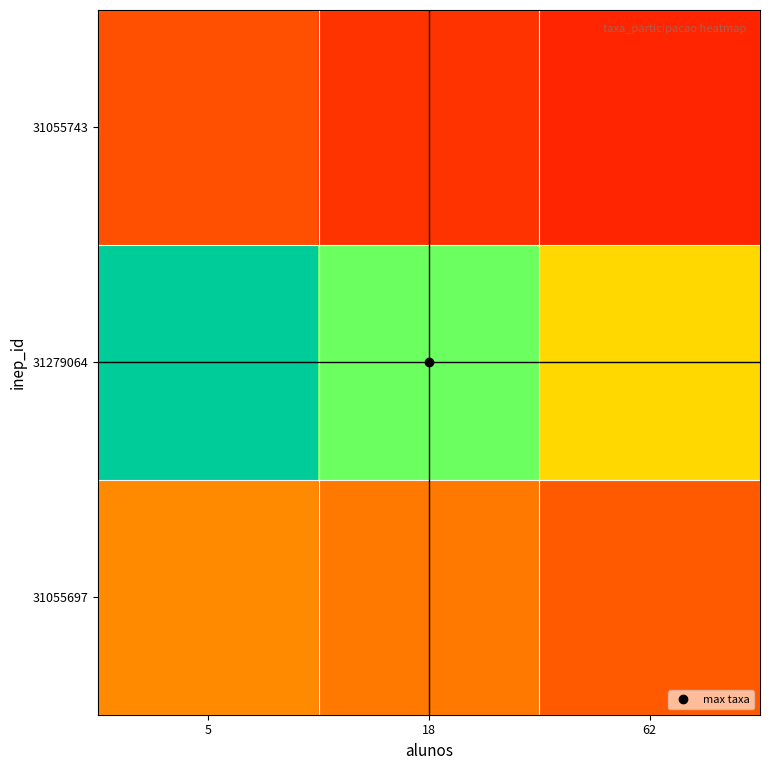

What is the minimum value shown in the chart?

0.1